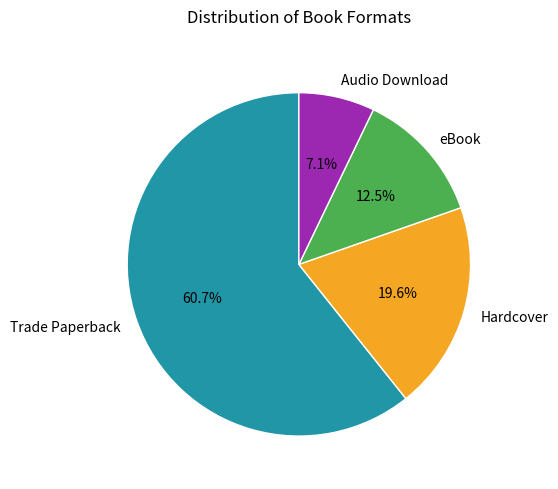

What is the largest slice in the pie chart?

Trade Paperback